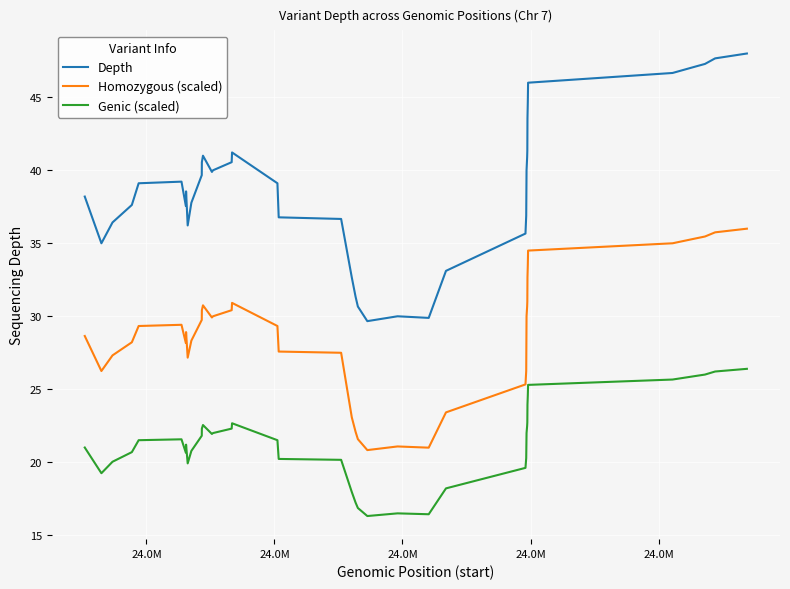

Which series has the largest total across all categories?

Depth